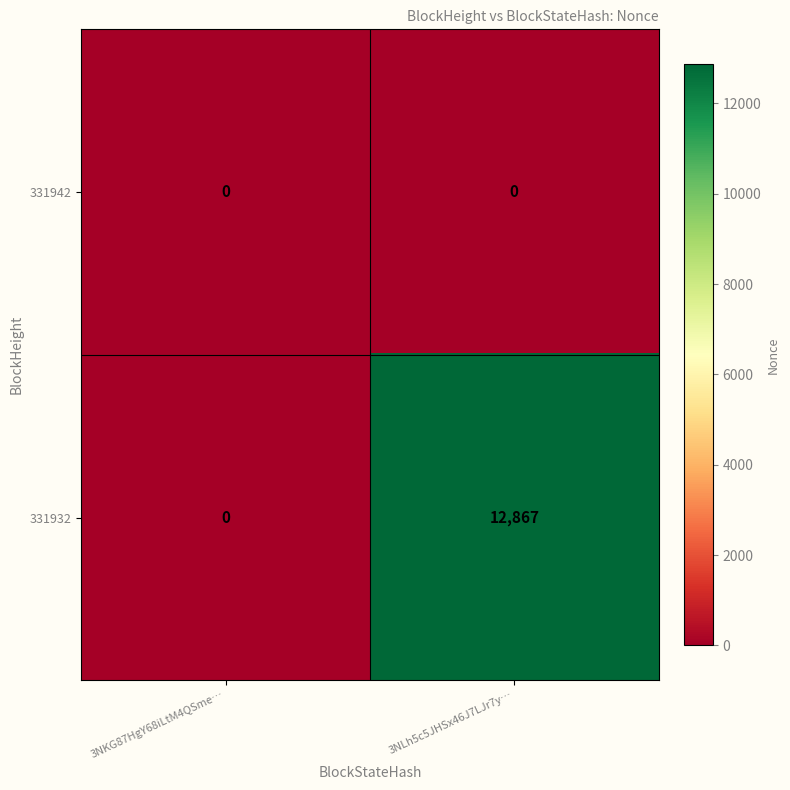

Is it true that 331932 equals 0 at 3NKG87HgY68iLtM4QSme…?

True